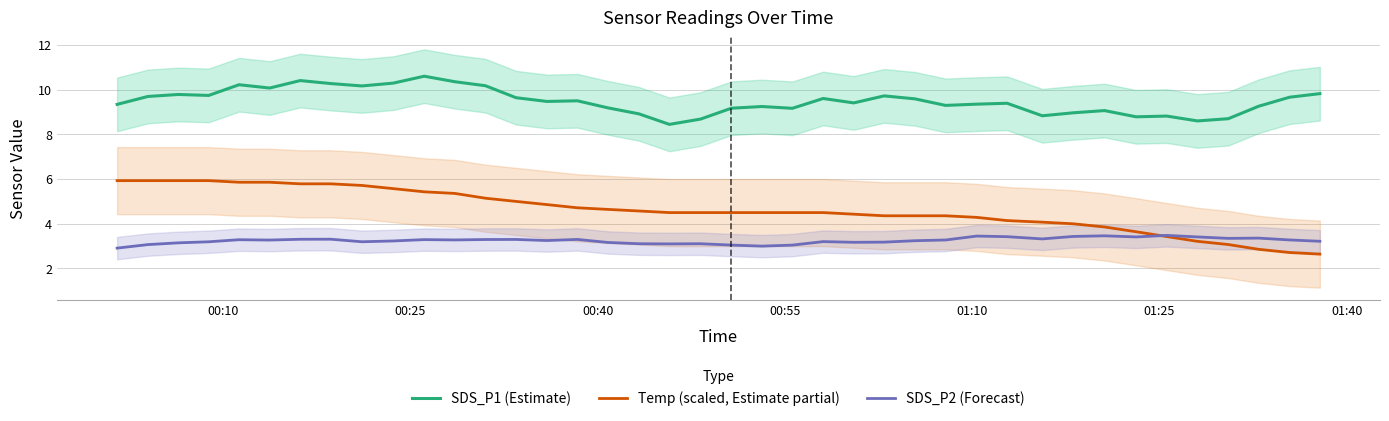

True or false: Temp (scaled, Estimate partial) and SDS_P1 (Estimate) cross at least once.

False